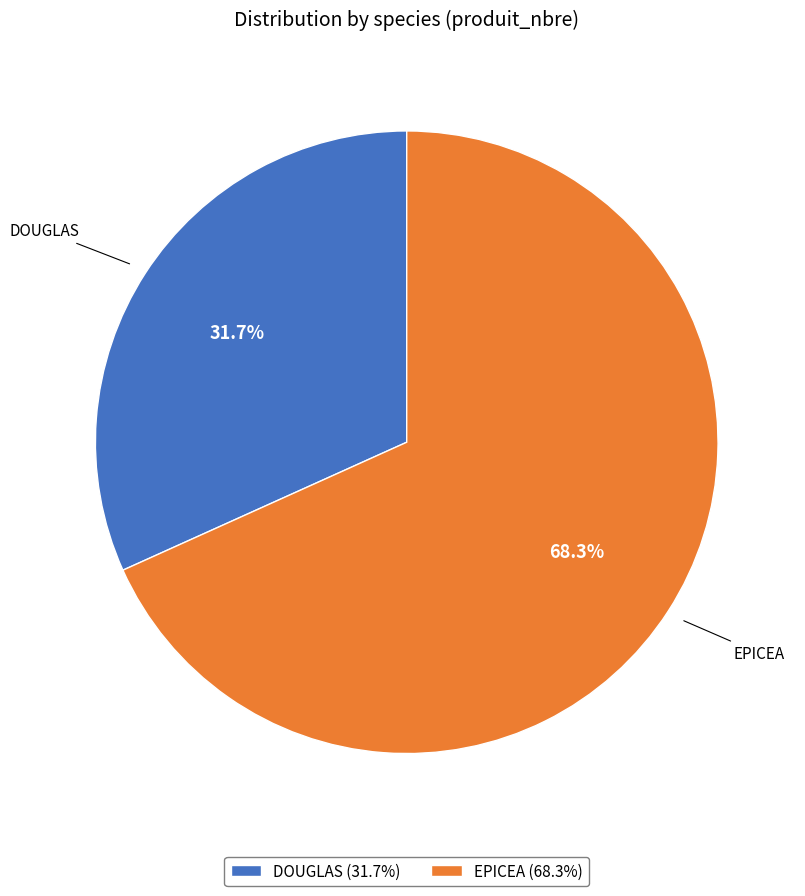

How many segments does this pie chart have?

2